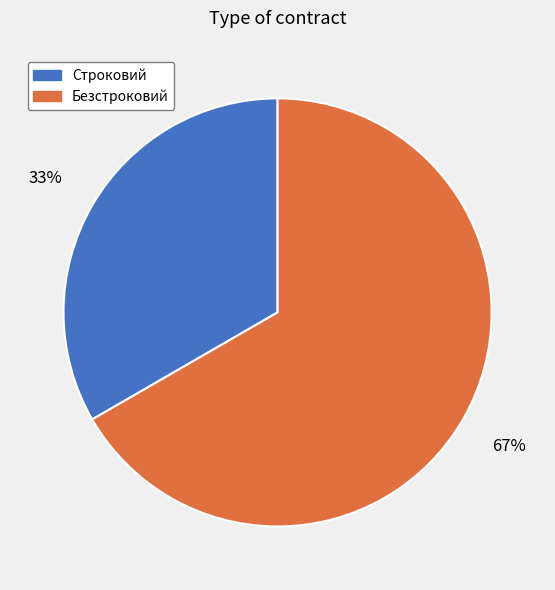

Do Безстроковий and Строковий together represent more than half of the pie?

Yes